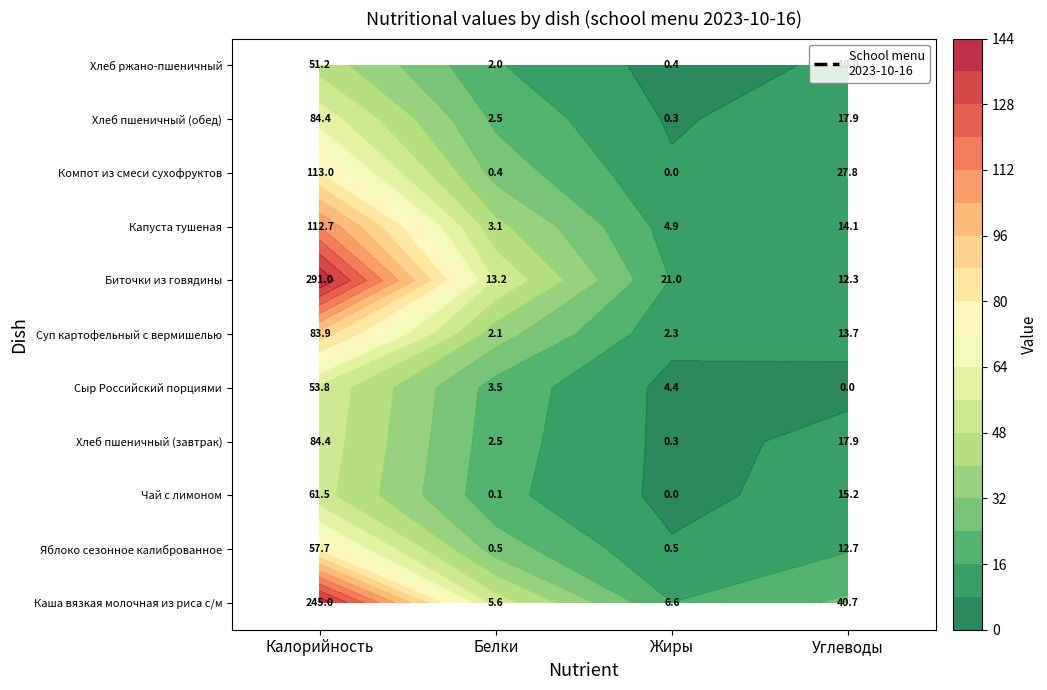

What is the total value across all series at Калорийность?

910.3